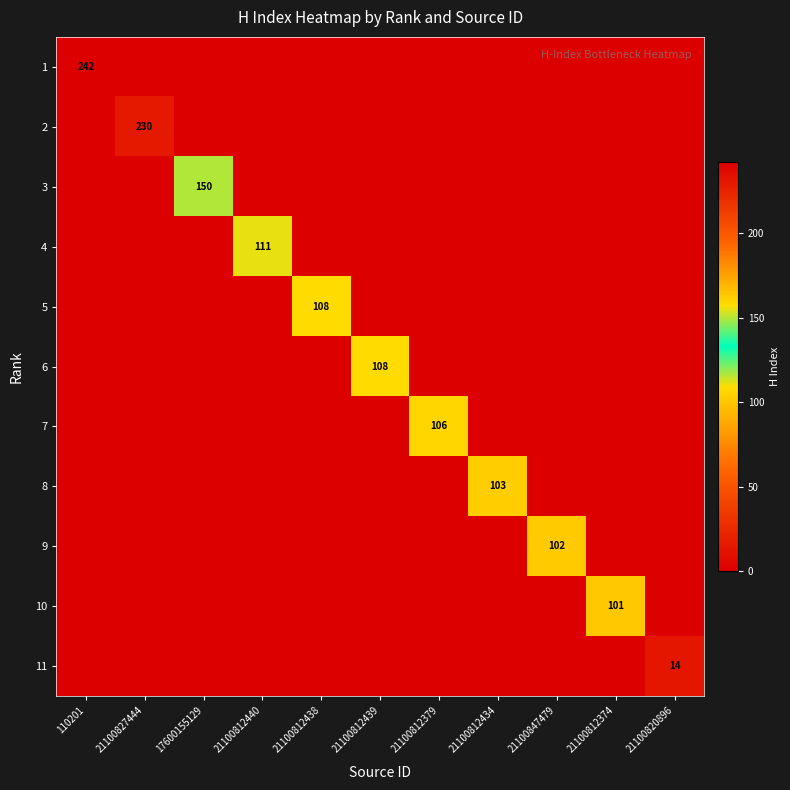

The value of 8 at 21100812374 is 0. True or false?

True